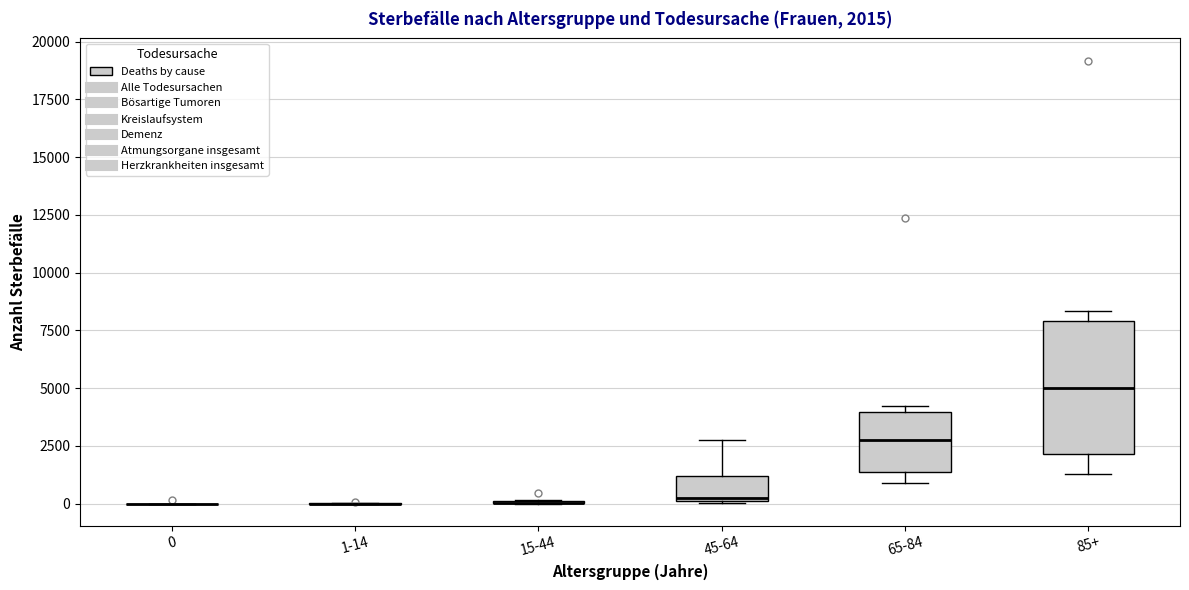

Which box is the tallest, from its lower edge to its upper edge?

85+